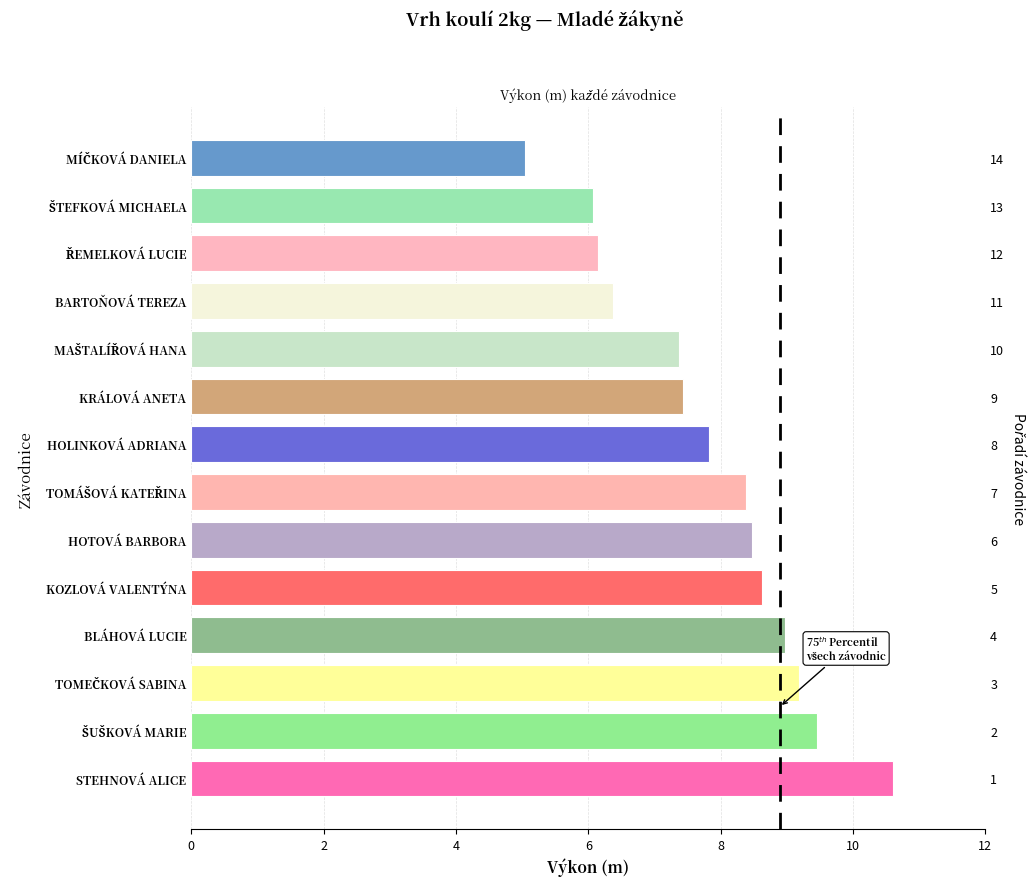

Reading left to right, list all the values displayed in this chart.

10.6	9.4	9.2	9.0	8.6	8.5	8.4	7.8	7.4	7.4	6.4	6.1	6.1	5.0